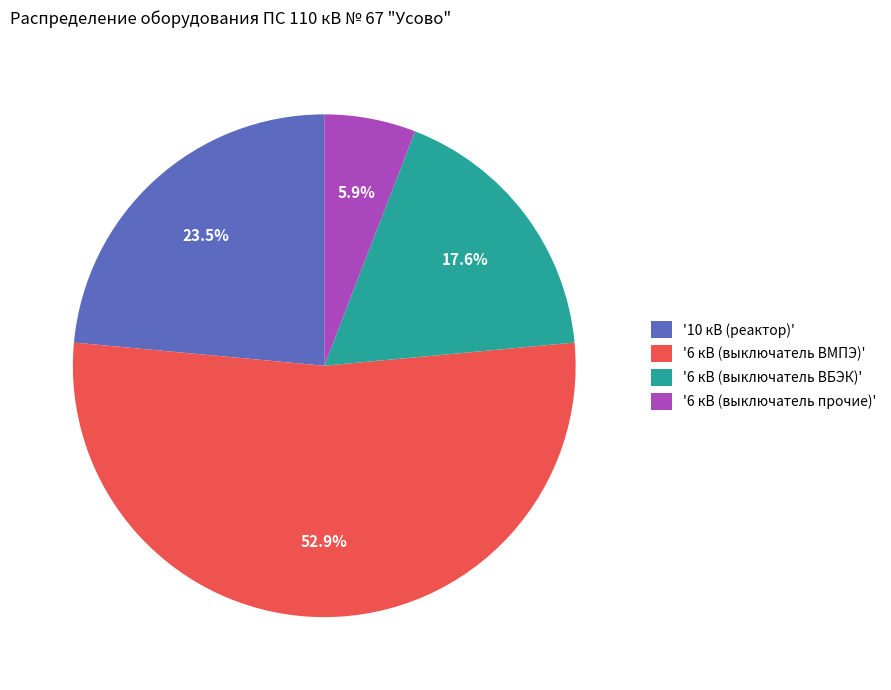

How many segments does this pie chart have?

4